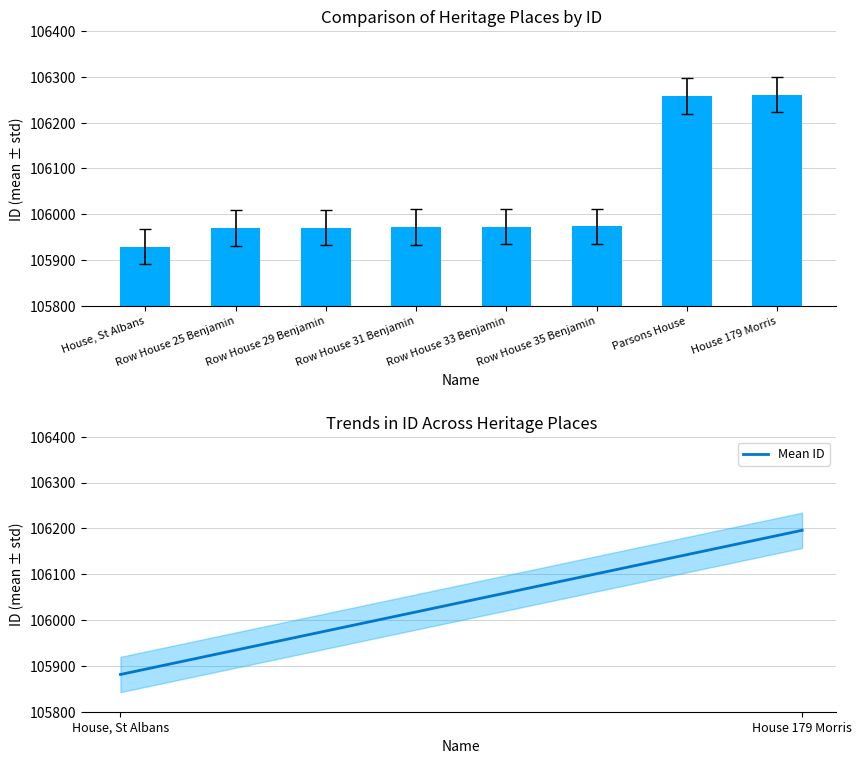

True or false: Mean ID has a value of 106195.8 at House 179 Morris.

True